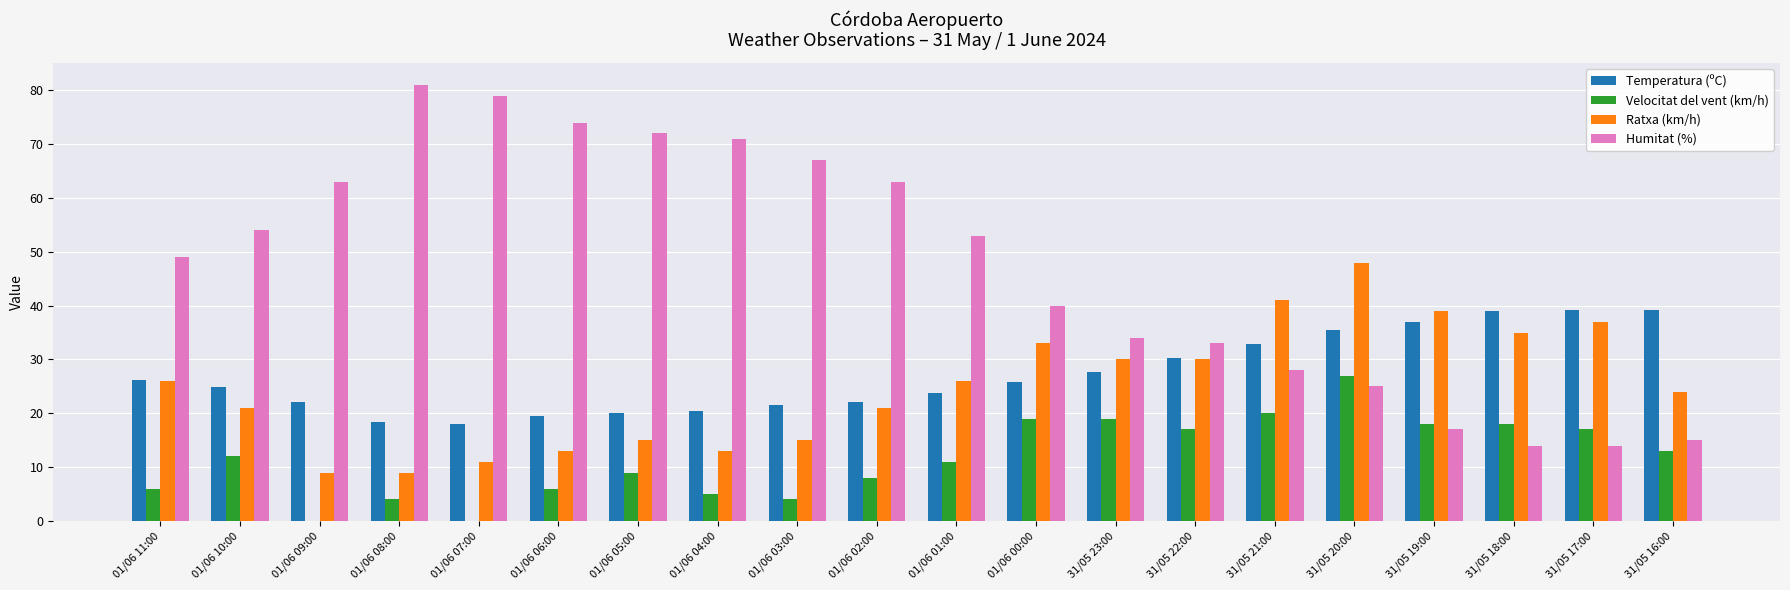

How many categories are shown in the chart?

20